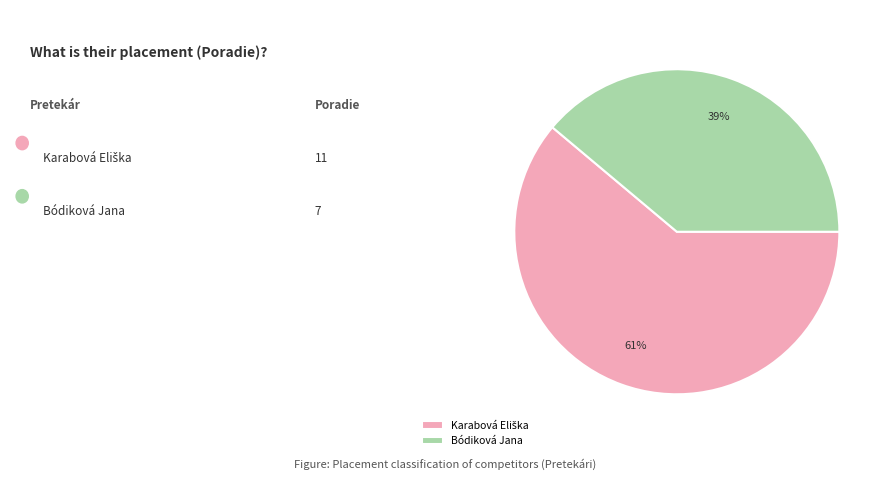

Is Bódiková Jana the majority of the pie?

No